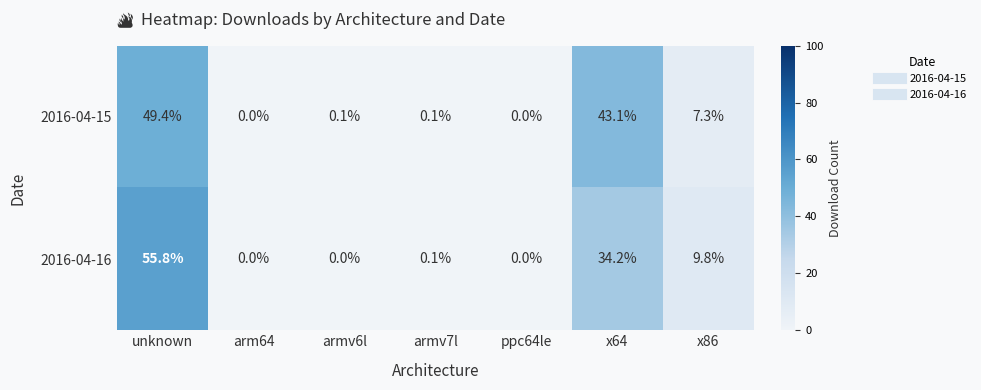

What is the sum of the 2016-04-15 values at arm64 and unknown?

49.4